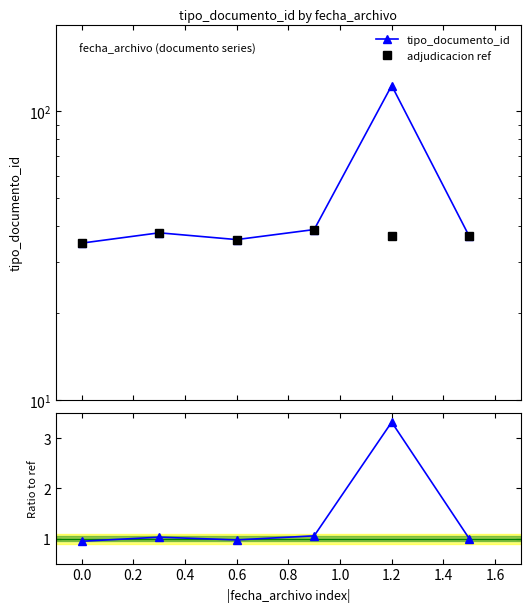

How many interior local peaks does the adjudicacion ref series have?

2